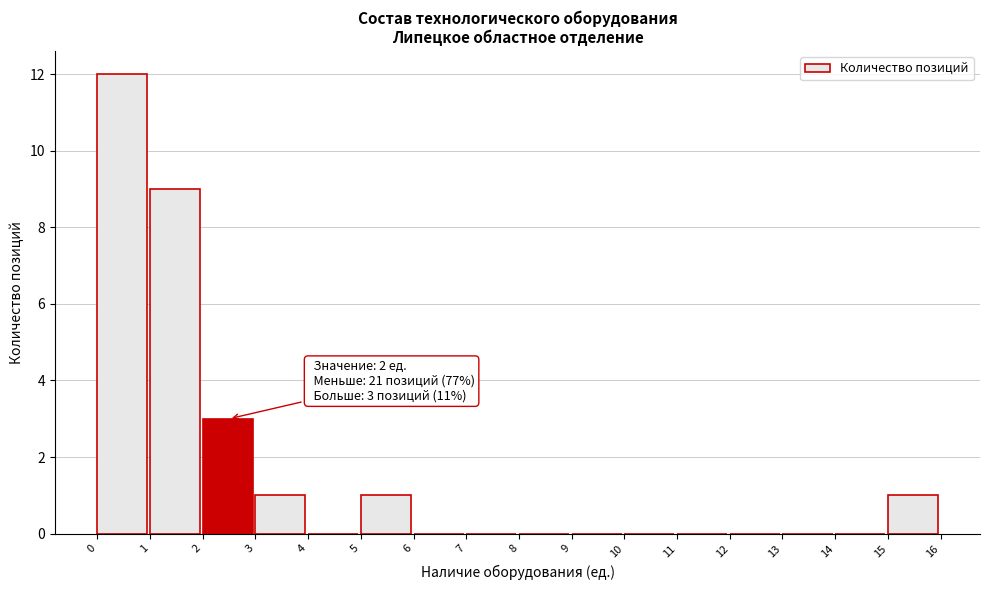

Which range on the x-axis has the tallest bar?

0 to 1